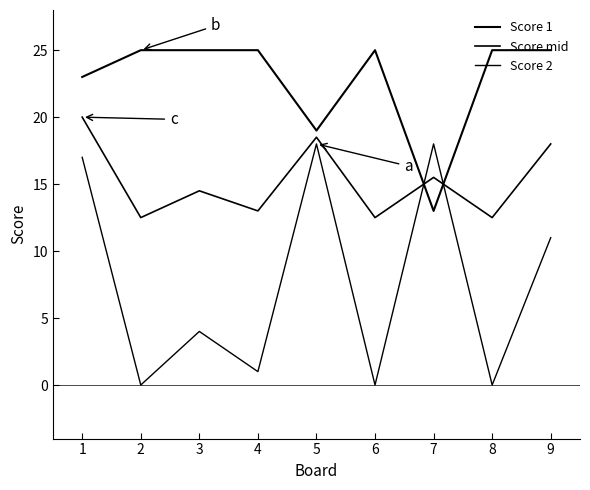

Is this an area chart (filled region under the line)?

No